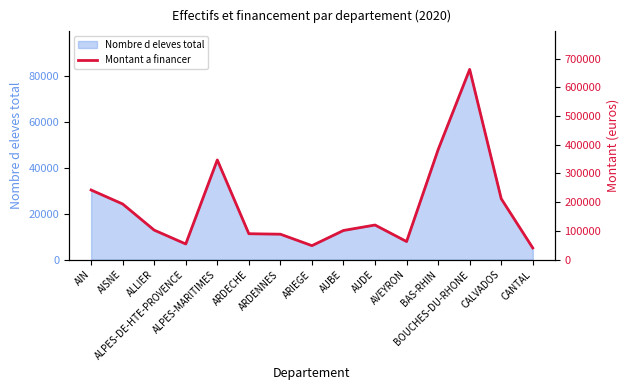

Where does the data first go above 102664?

AIN